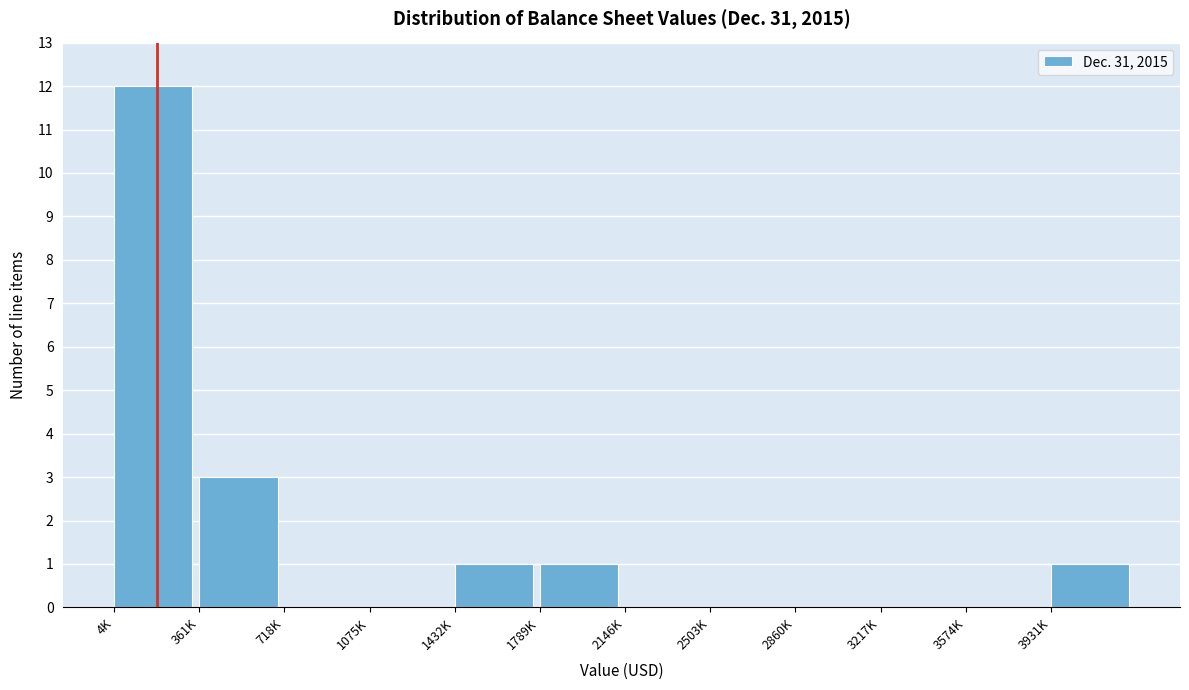

Reading left to right, what are all the values shown in this chart?

4K=12	361K=3	718K=0	1075K=0	1432K=1	1789K=1	2146K=0	2503K=0	2860K=0	3217K=0	3574K=0	3931K=1